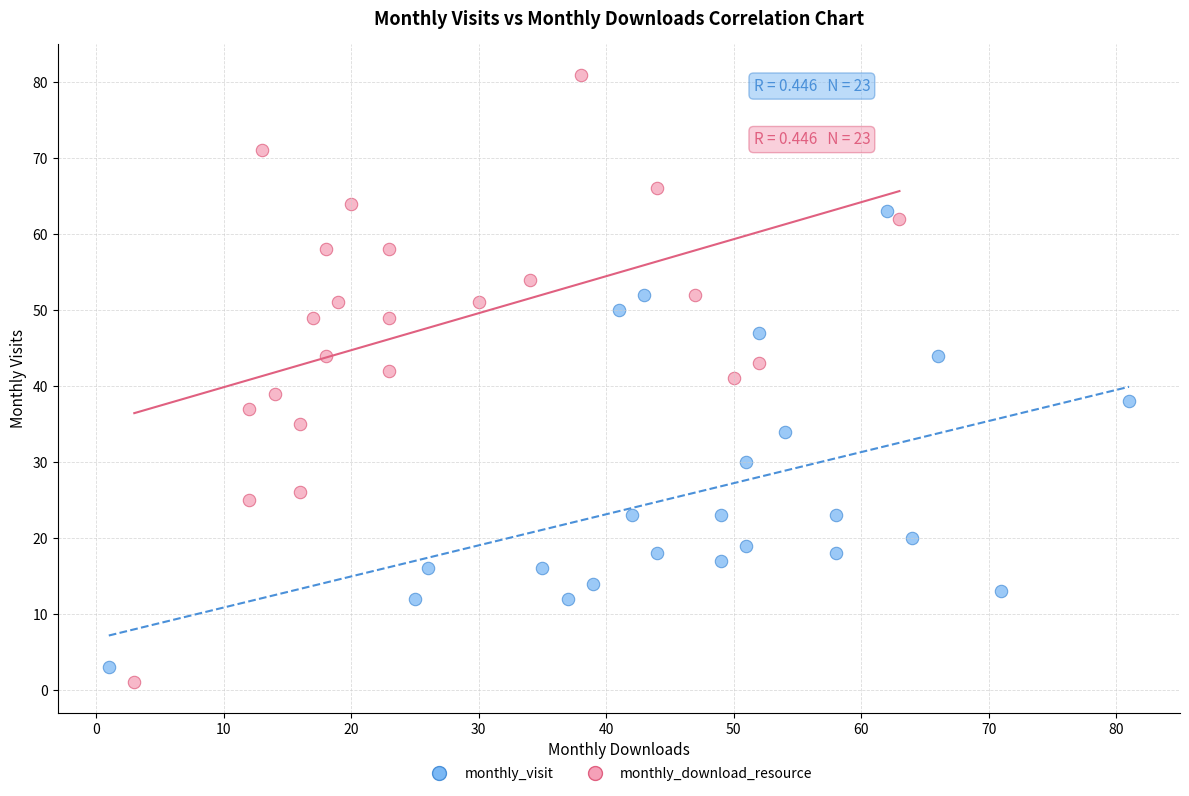

Which series has the largest Y range (max minus min)?

monthly_download_resource